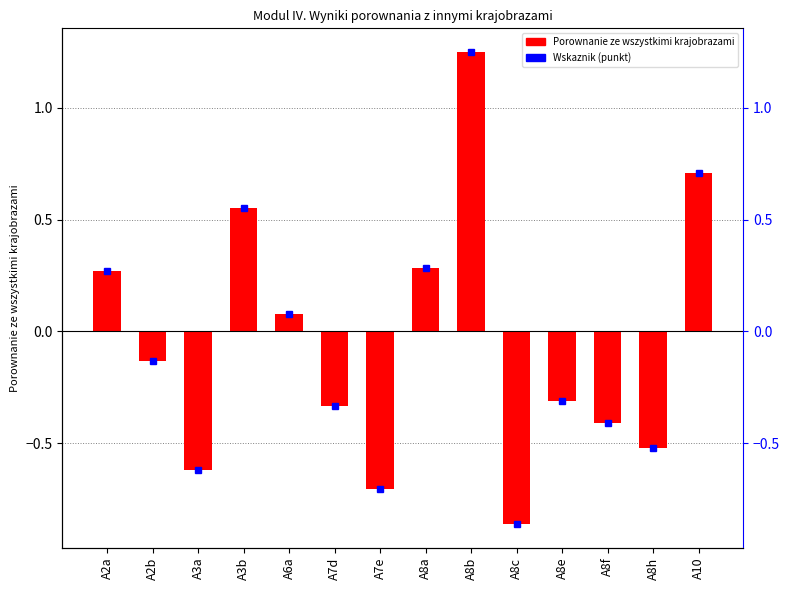

What is the difference between the values at A8e and A8f?

0.1